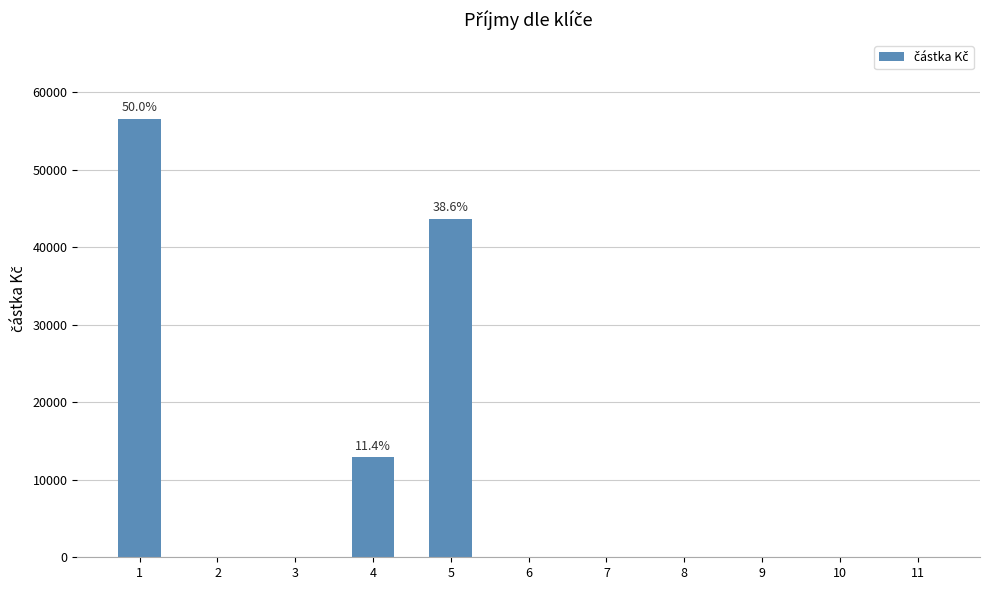

What is the ratio of the value at 1 to the value at 4?

4.4